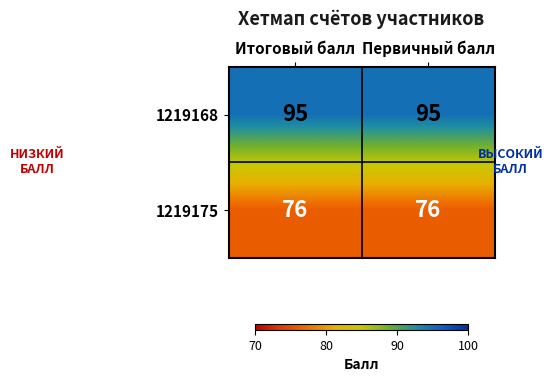

What is the minimum value shown in the chart?

76